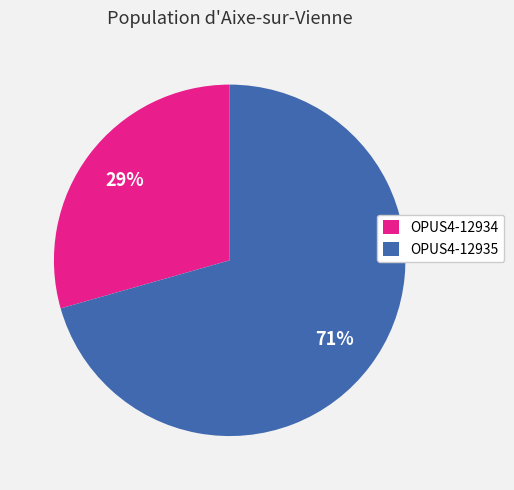

To the nearest percent, what is the combined percentage of OPUS4-12934 and OPUS4-12935?

100%